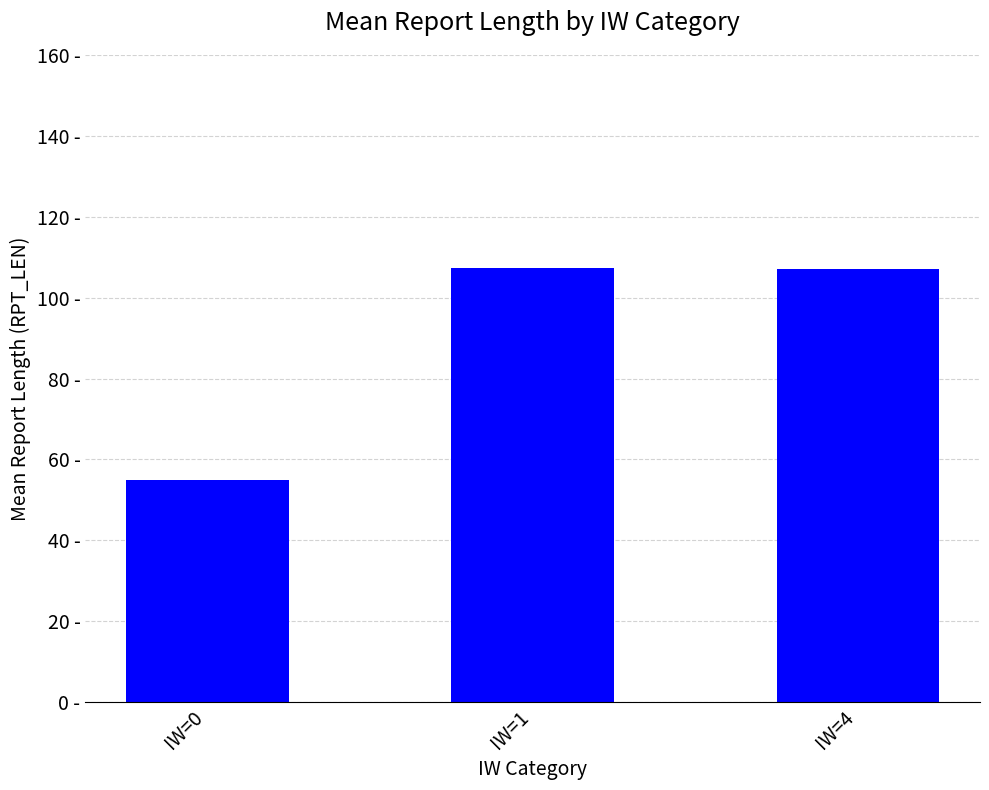

Does the chart contain any negative values?

No